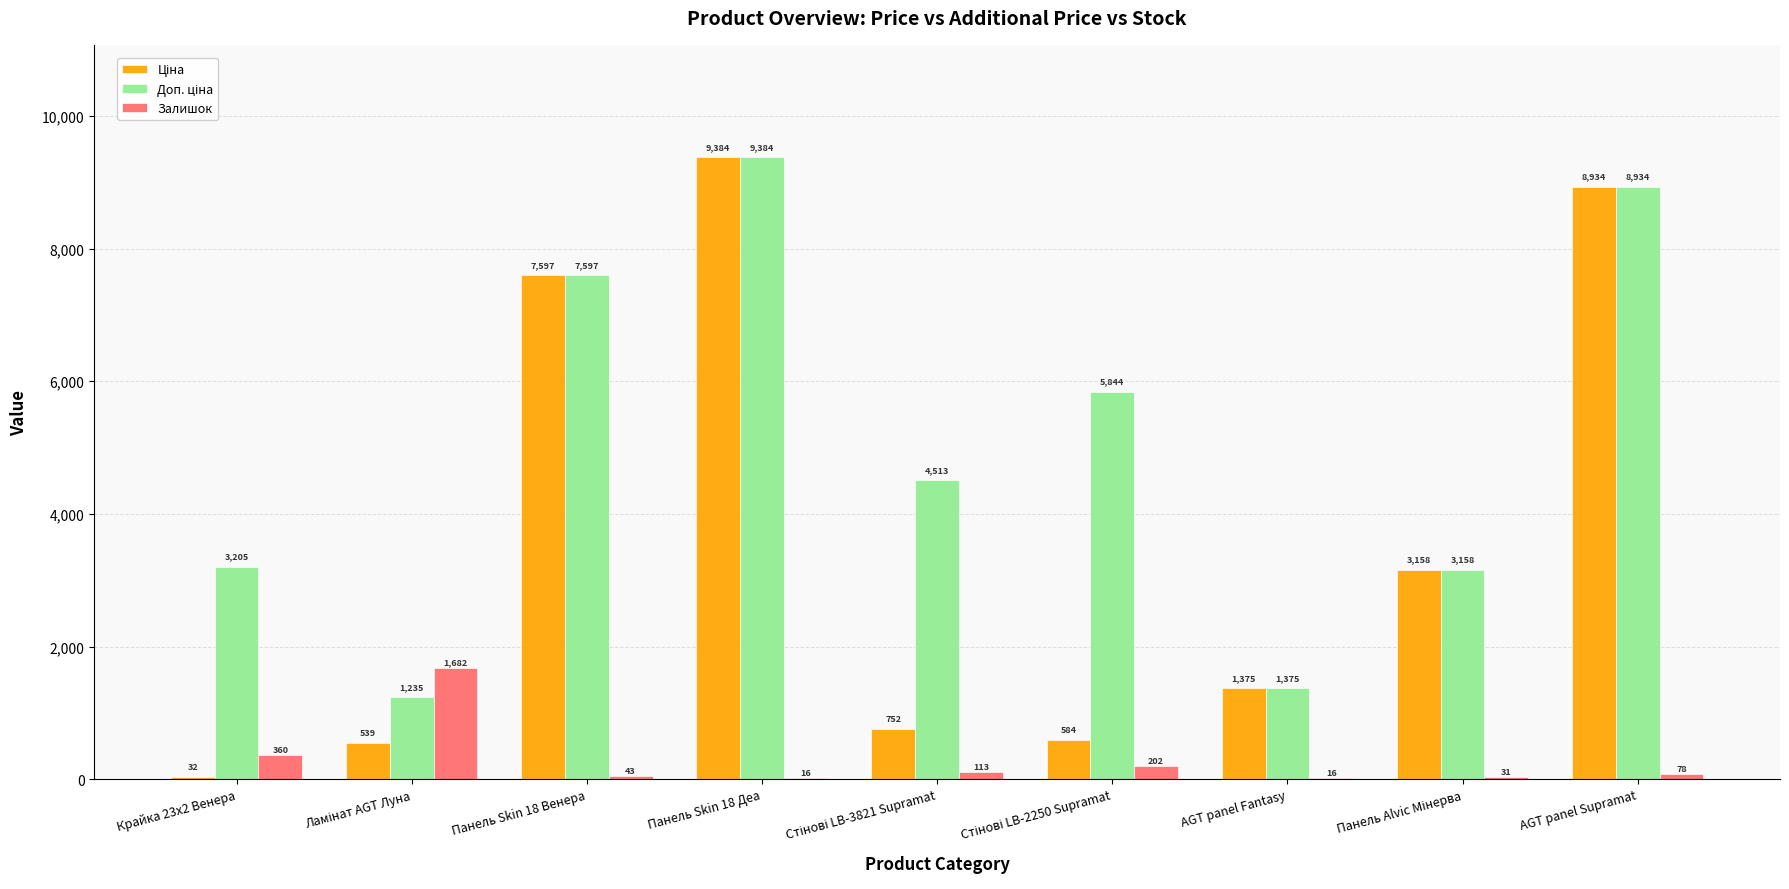

At which label is Залишок closest to 849?

Крайка 23x2 Венера